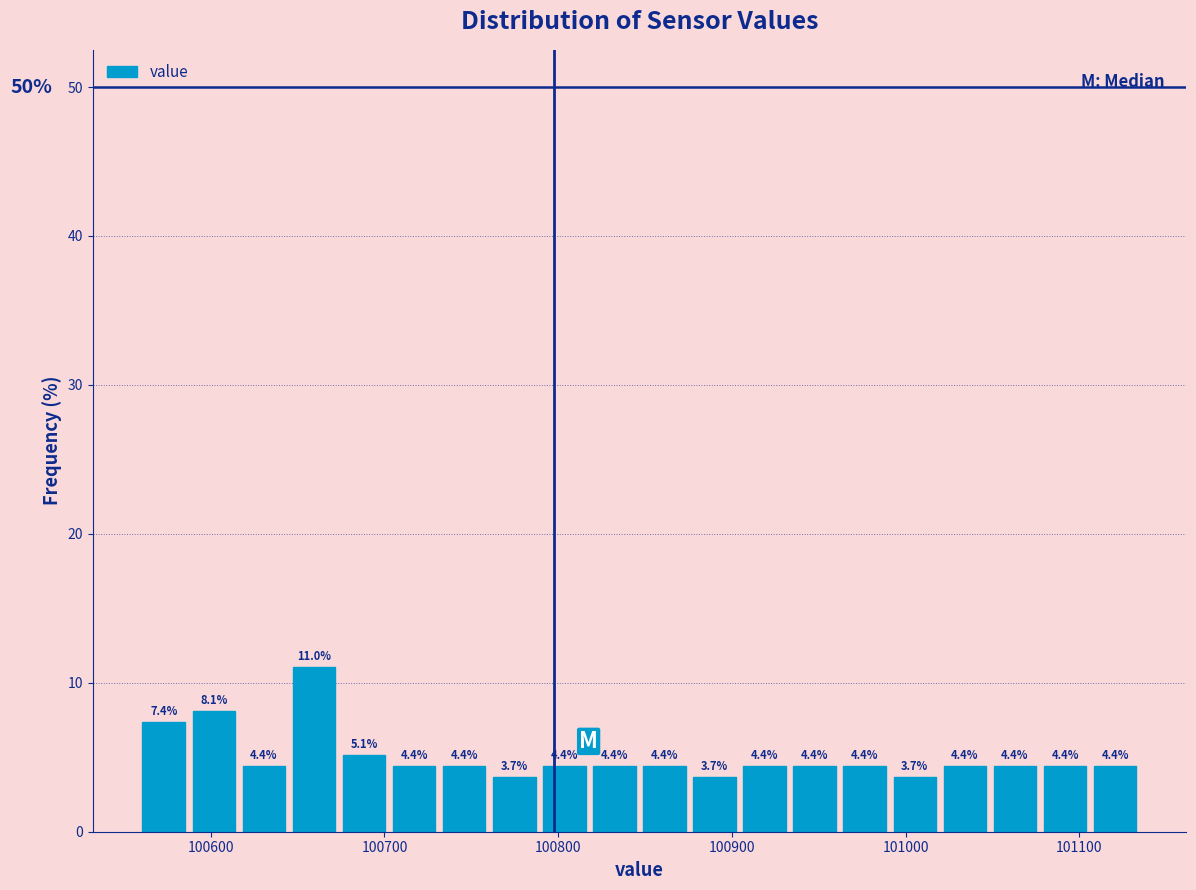

Around what value on the x-axis is the tallest bar? Give the approximate position of its centre, as read against the axis.

100660